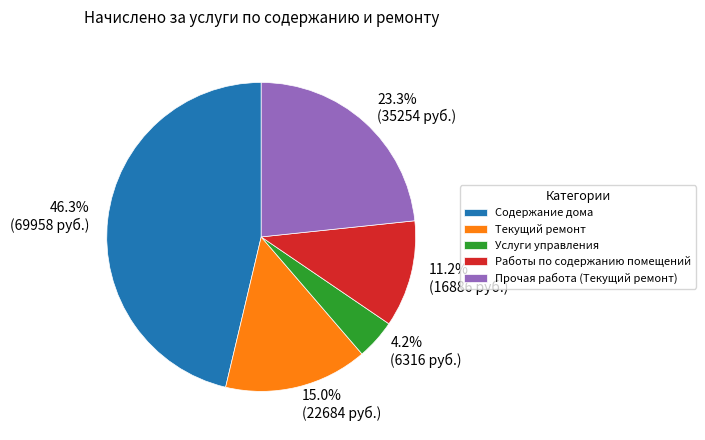

Between Работы по содержанию помещений and Содержание дома, which is larger?

Содержание дома